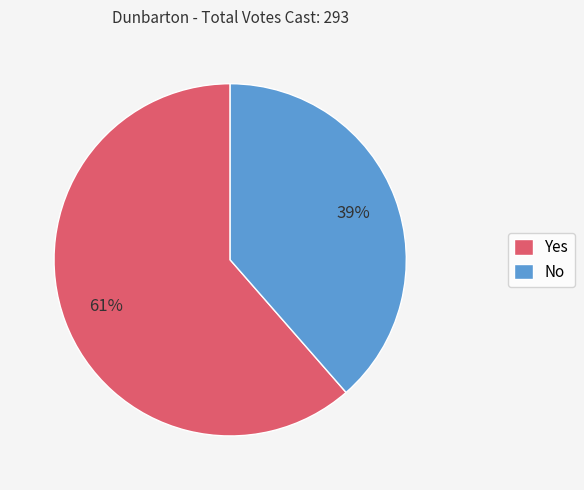

Rank the categories by value from lowest to highest.

No, Yes